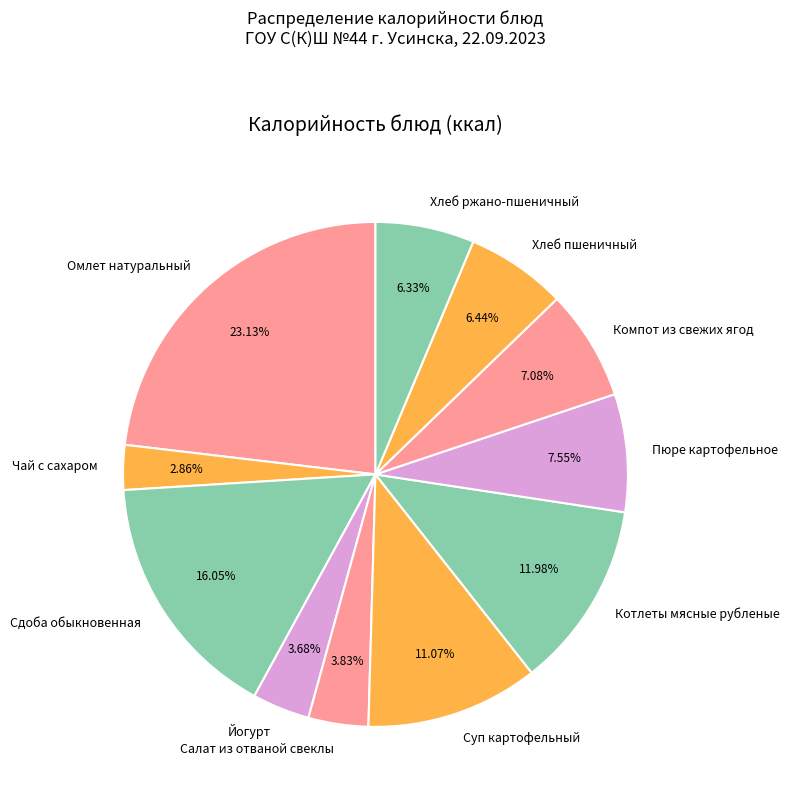

Do Компот из свежих ягод and Салат из отваной свеклы together represent more than half of the pie?

No